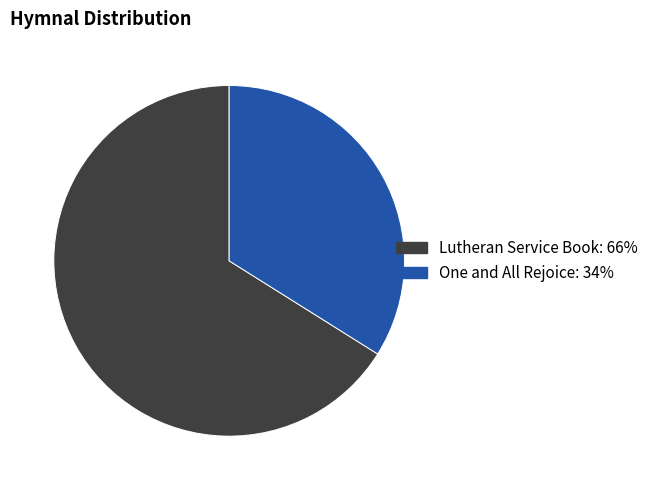

Rank the categories by value from highest to lowest.

Lutheran Service Book, One and All Rejoice